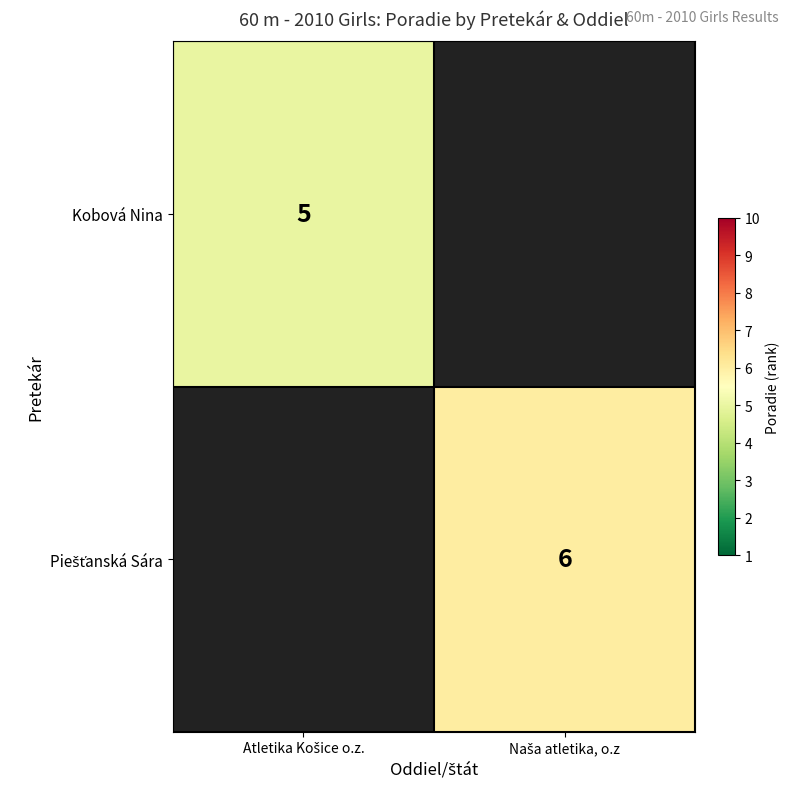

Which category has the highest value across all series?

Naša atletika, o.z